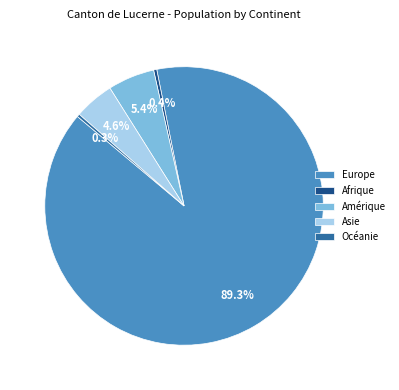

To the nearest percent, what is the difference between the Asie and Europe slice percentages?

85%